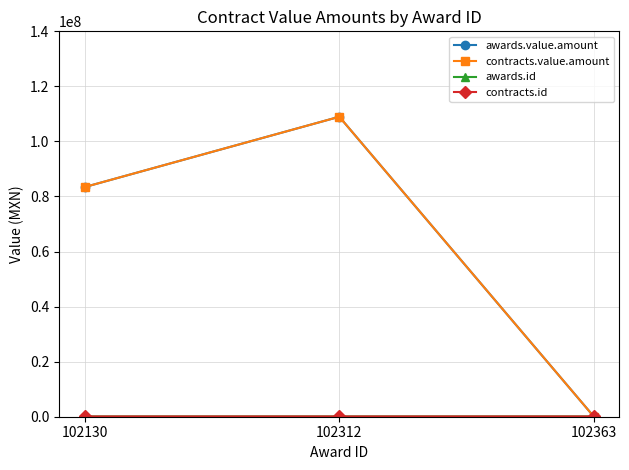

How many values in the contracts.value.amount series are below 83427960?

1